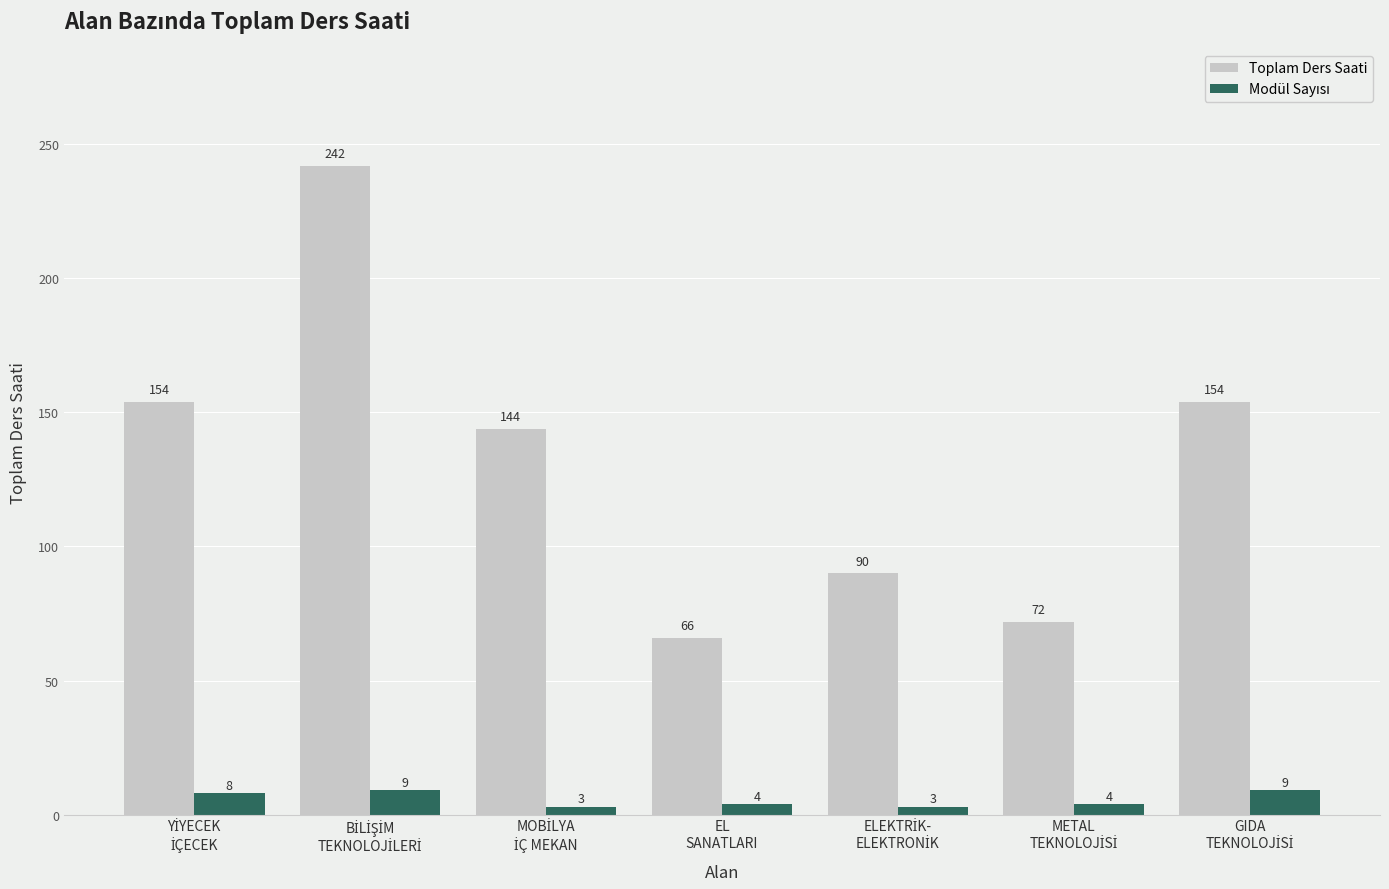

What is the difference between the maximum and minimum values in the Toplam Ders Saati series?

176